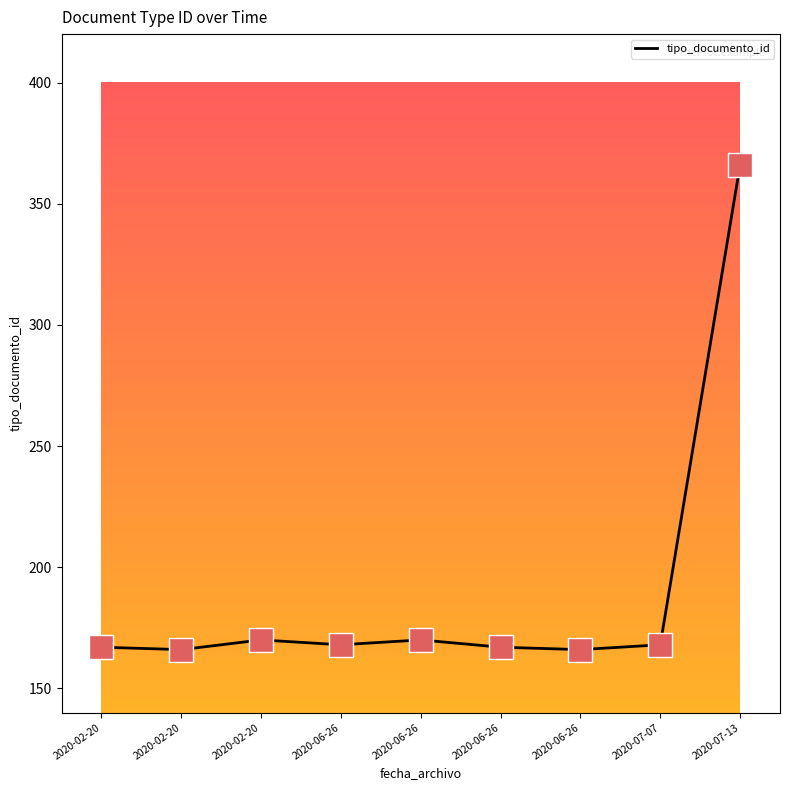

Between 2020-02-20 and 2020-06-26, which is larger?

2020-06-26